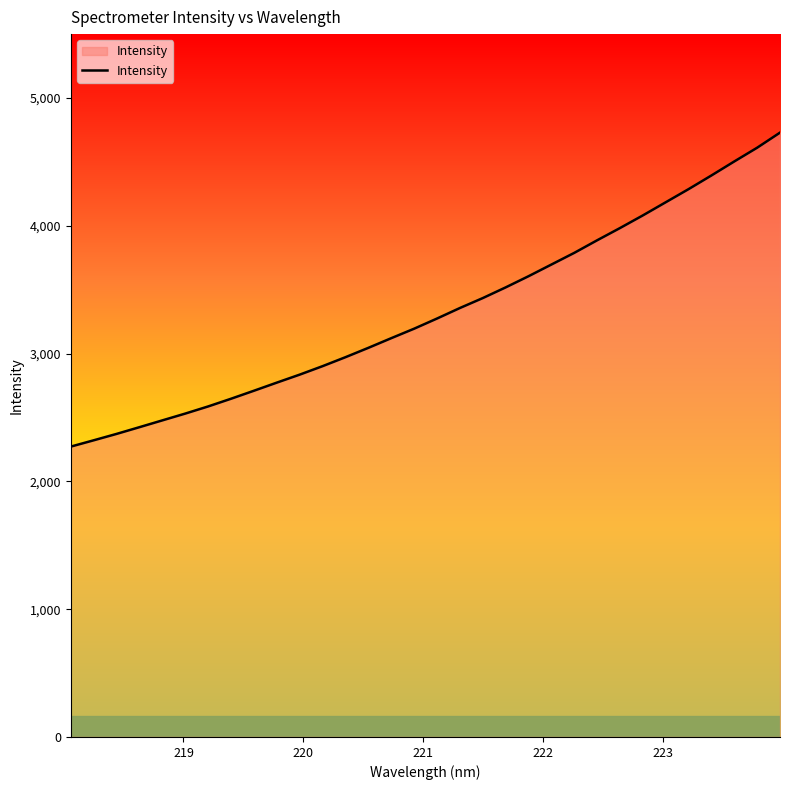

True or false: the data has more than 1 interior local peaks.

False